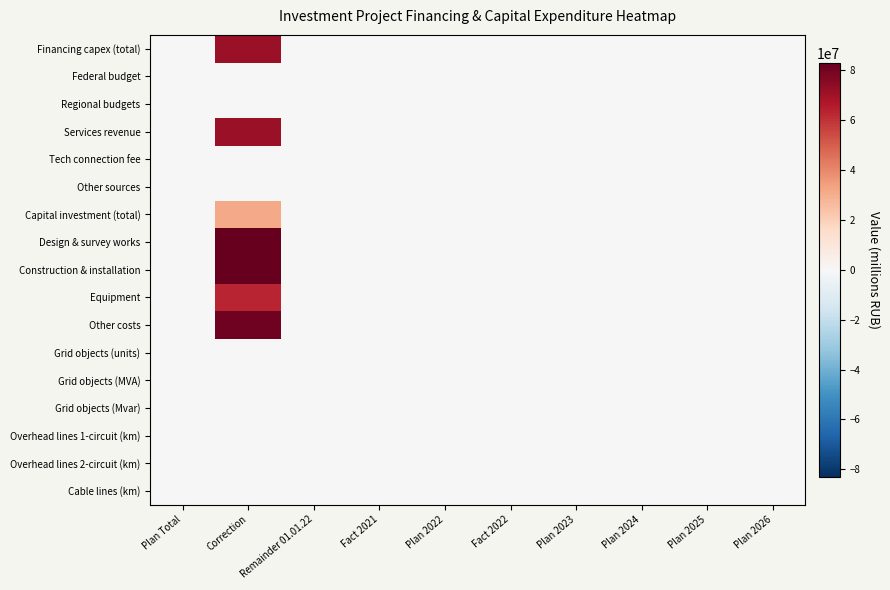

Rank the series by their maximum value, from highest to lowest.

Design & survey works, Construction & installation, Other costs, Financing capex (total), Services revenue, Equipment, Capital investment (total), Overhead lines 1-circuit (km), Federal budget, Regional budgets, Tech connection fee, Other sources, Grid objects (units), Grid objects (MVA), Grid objects (Mvar), Overhead lines 2-circuit (km), Cable lines (km)